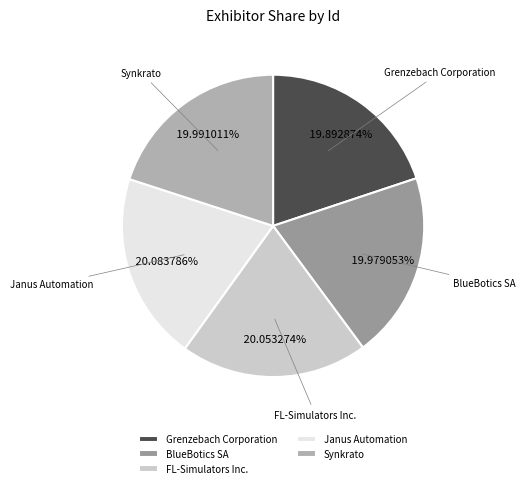

To the nearest percent, what percentage of the pie is Synkrato?

20%